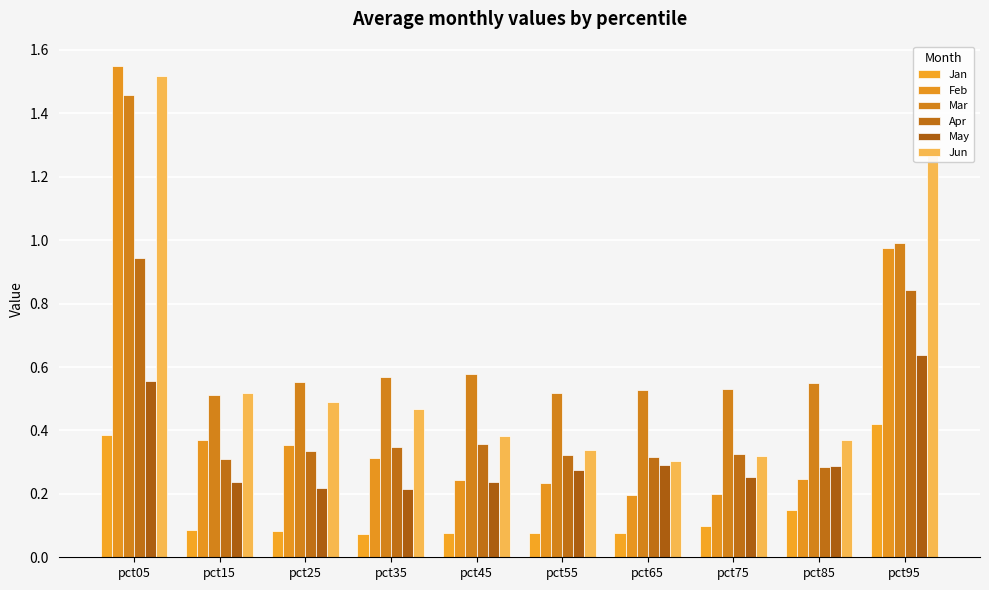

How many bars are there in each group?

6